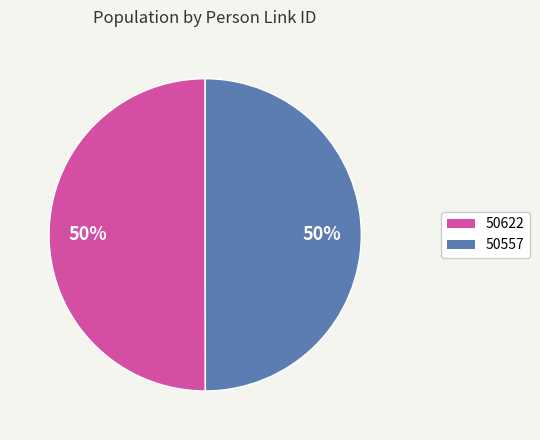

True or false: 50622 accounts for 50% of the total.

True